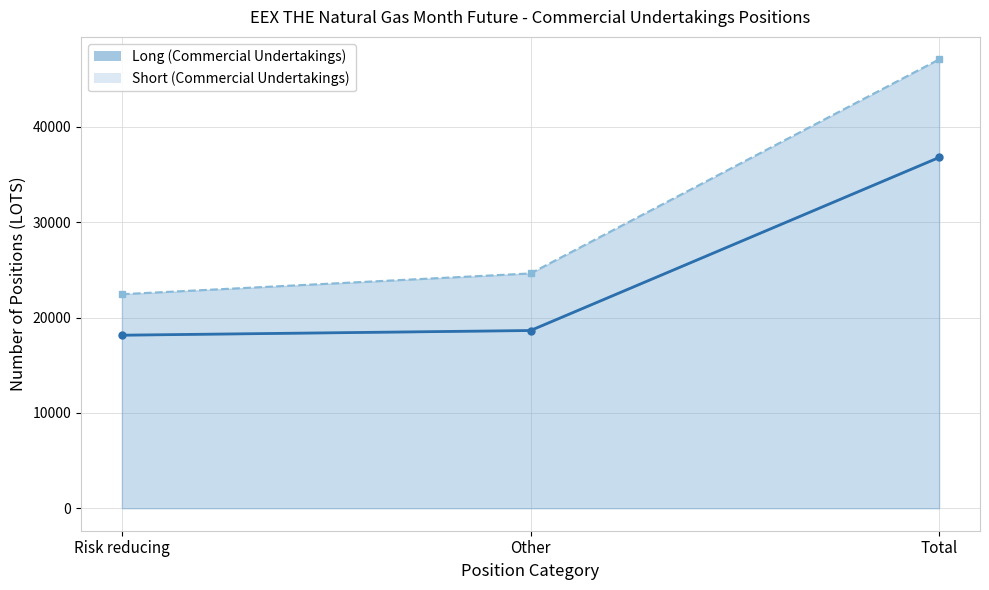

What are all the series names shown in the legend?

Long (Commercial Undertakings), Short (Commercial Undertakings)